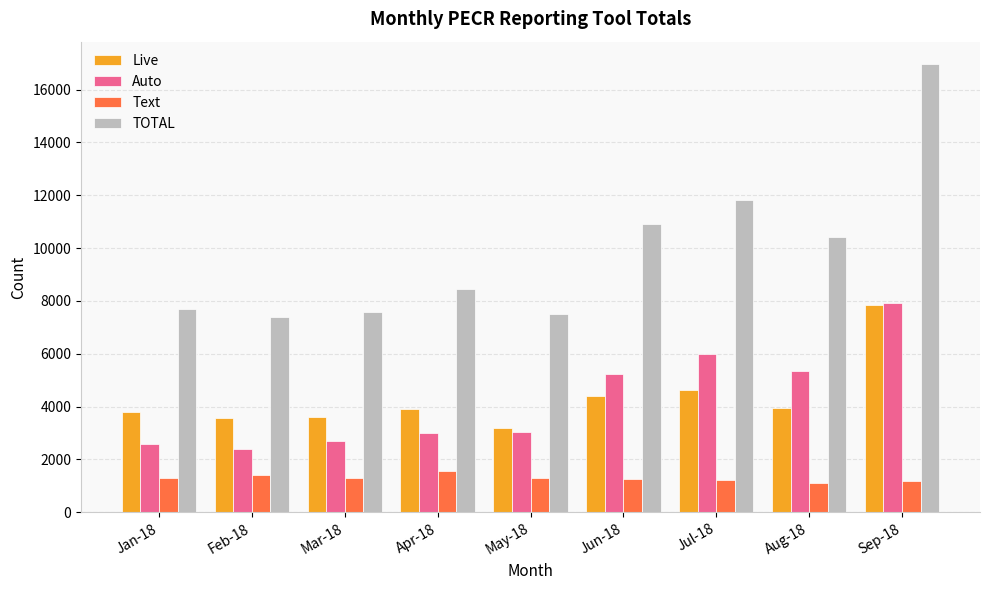

The value of Auto at Aug-18 is 5337. True or false?

True